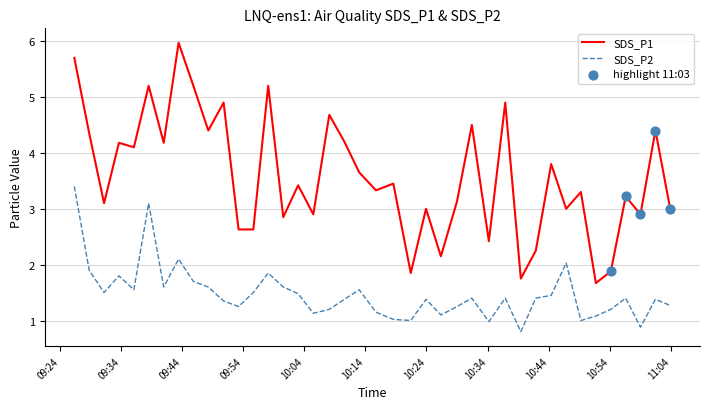

What is the minimum value for SDS_P1?

1.7